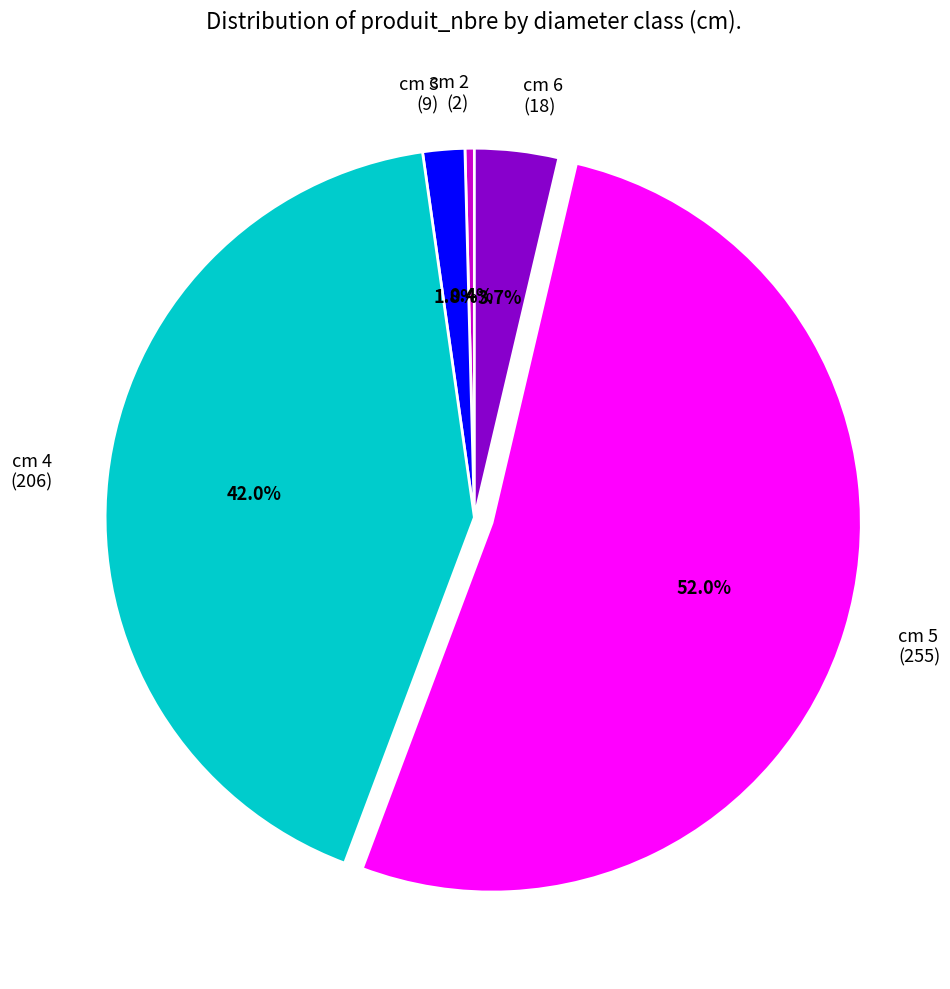

Is it true that cm 2 is 0% of the pie?

True